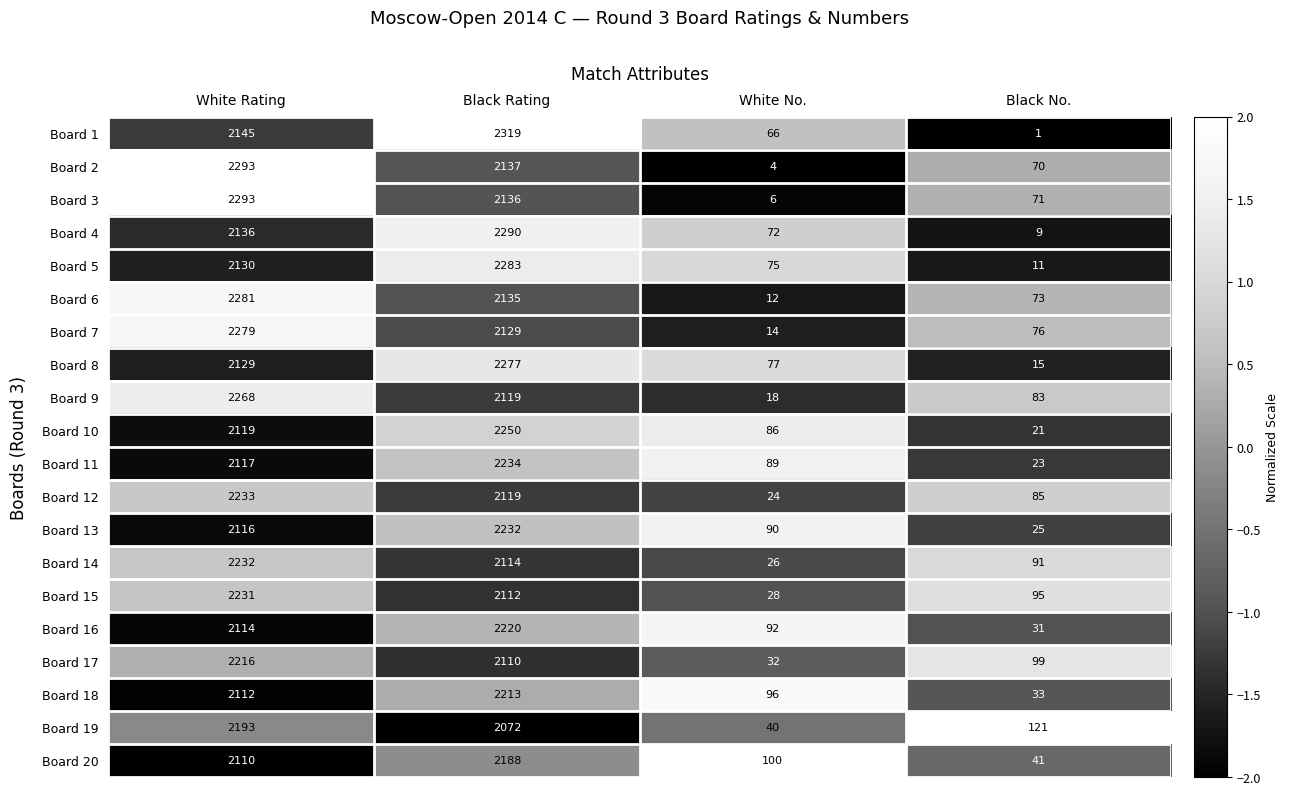

Which series has the largest range (max minus min)?

Board 1